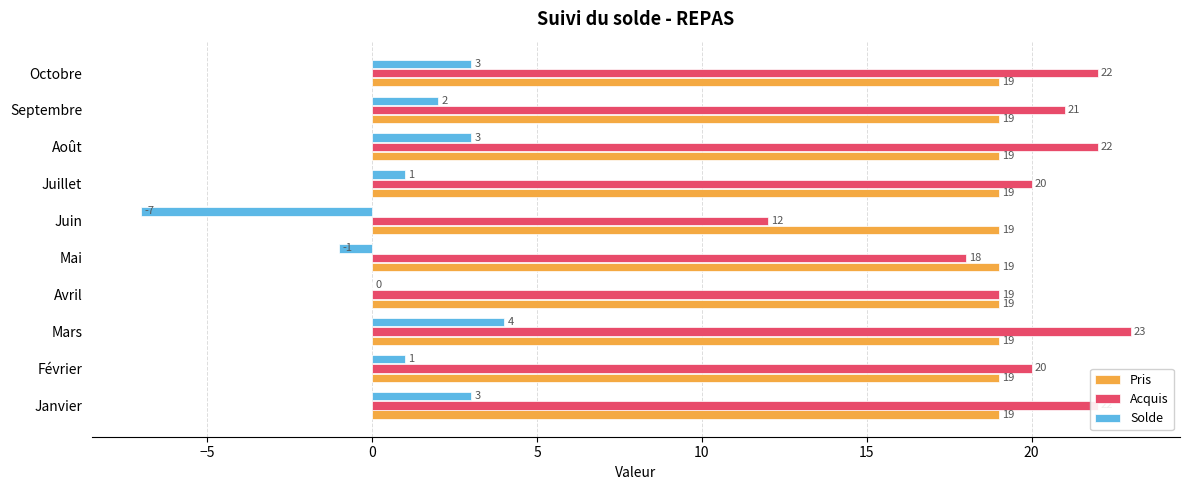

Is the value of Solde at Octobre greater than the value of Acquis at Avril?

No